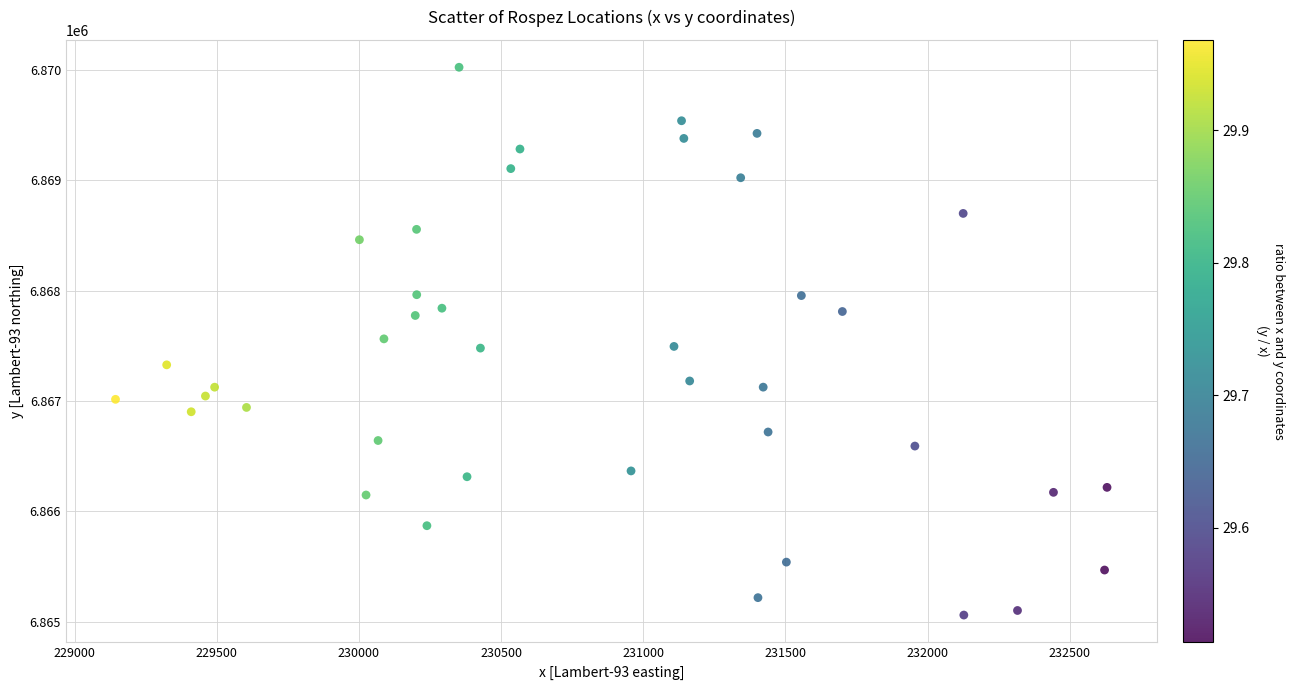

What is the range of X values (max minus min)?

3487.9